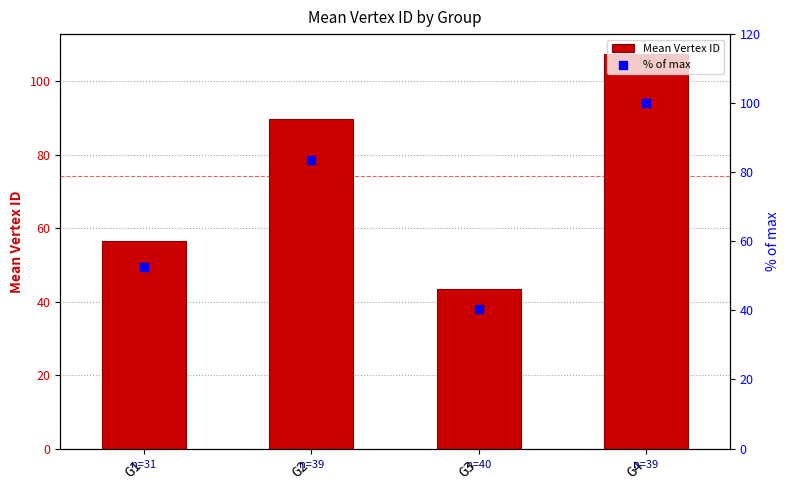

What are all the series names shown in the legend?

Mean Vertex ID, % of max